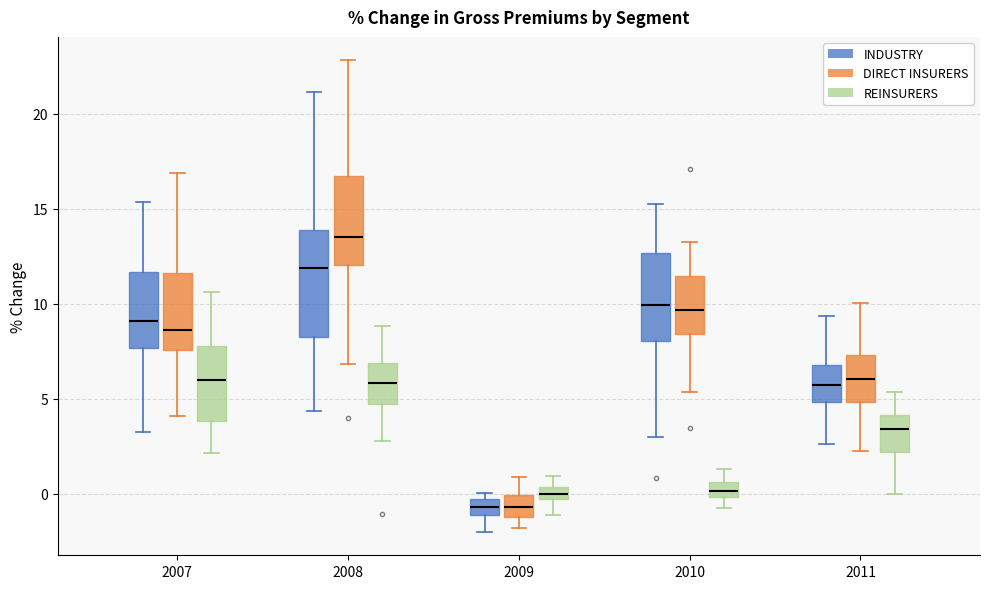

Which box has the highest median line?

2008 (DIRECT INSURERS)